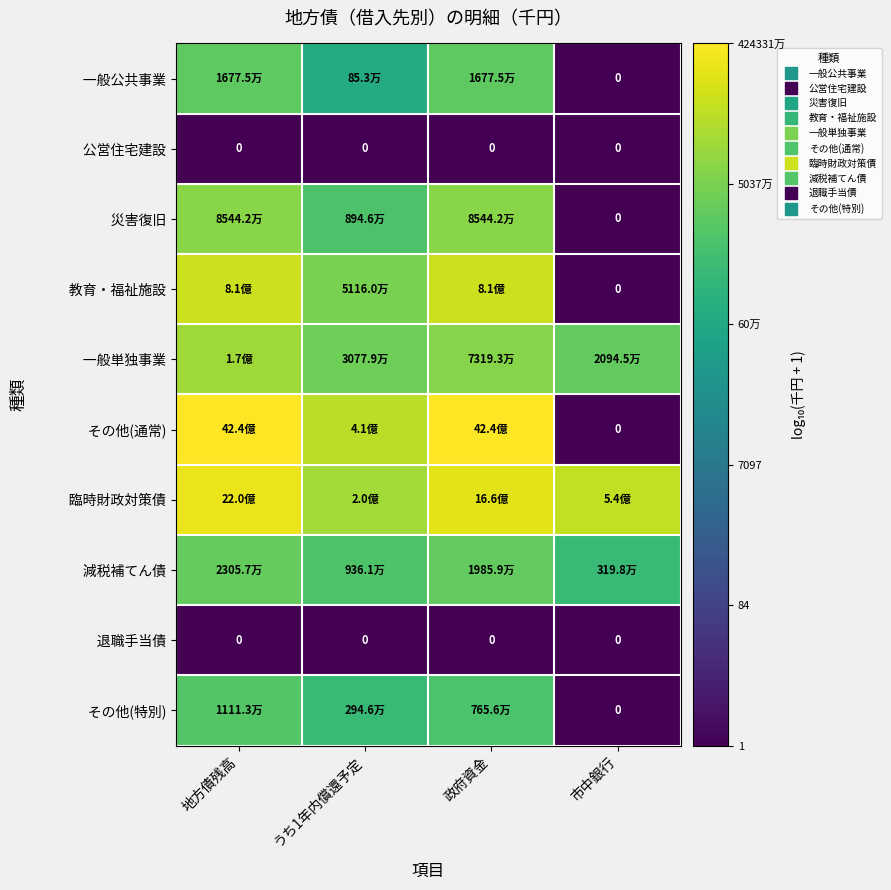

The その他(通常) series shows 6.2 at 地方債残高. True or false?

False